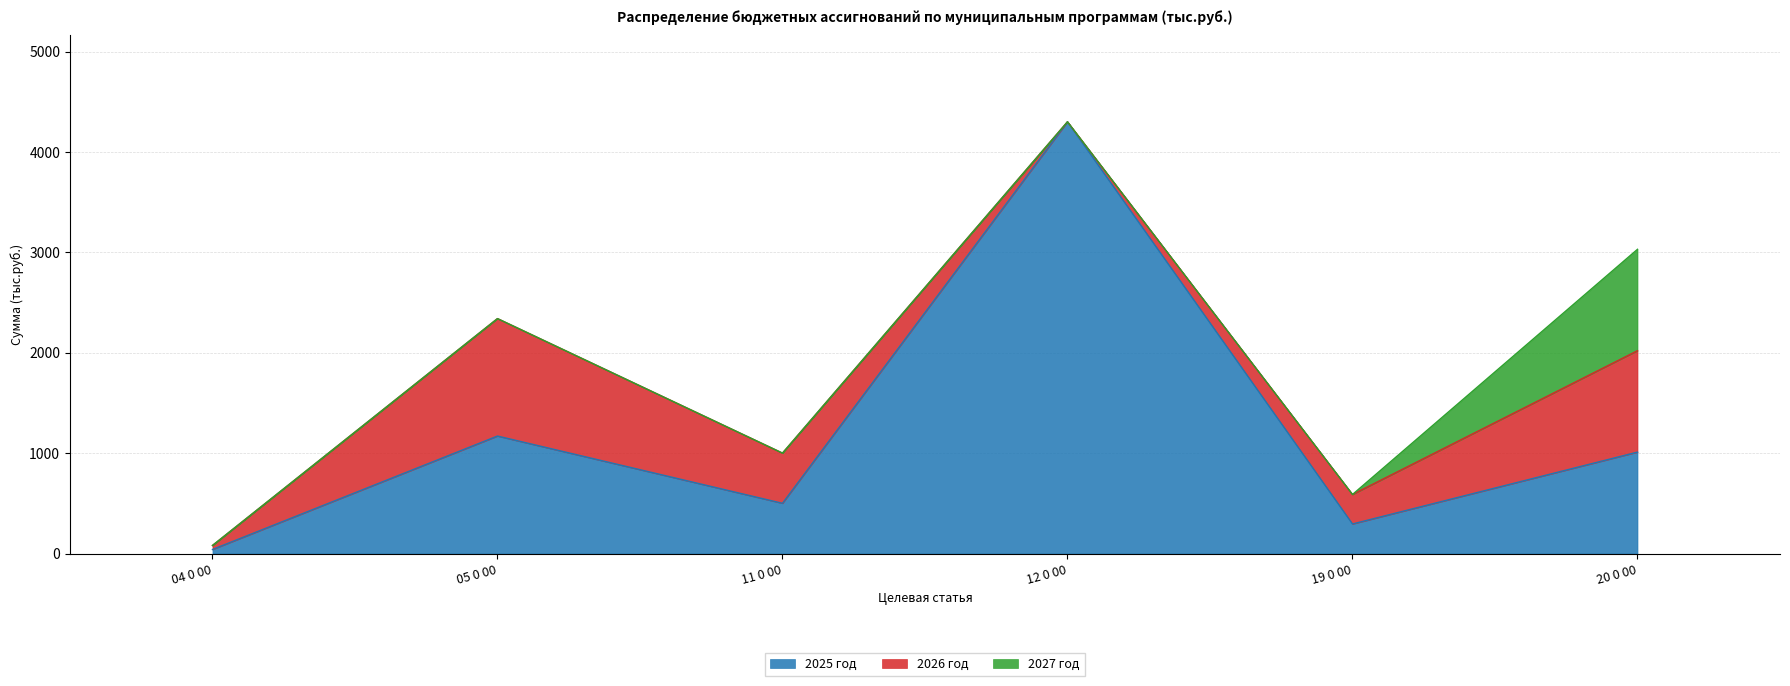

What is the total value across all series at 19 0 00?

588